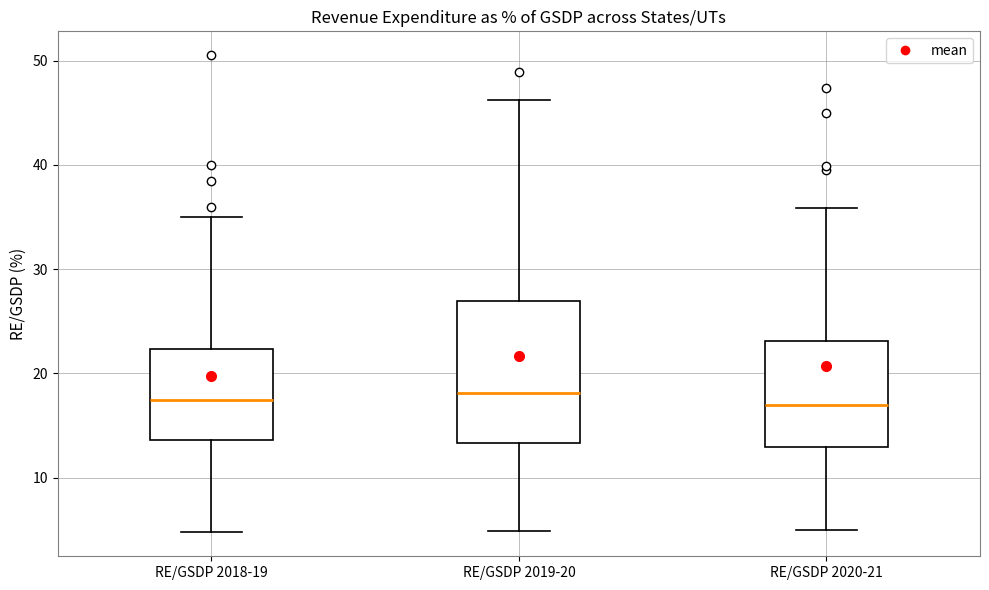

Where does the lower whisker of the box for RE/GSDP 2020-21 end on the y-axis? The values are not printed on the chart, so give them approximately, as read against the axis.

5